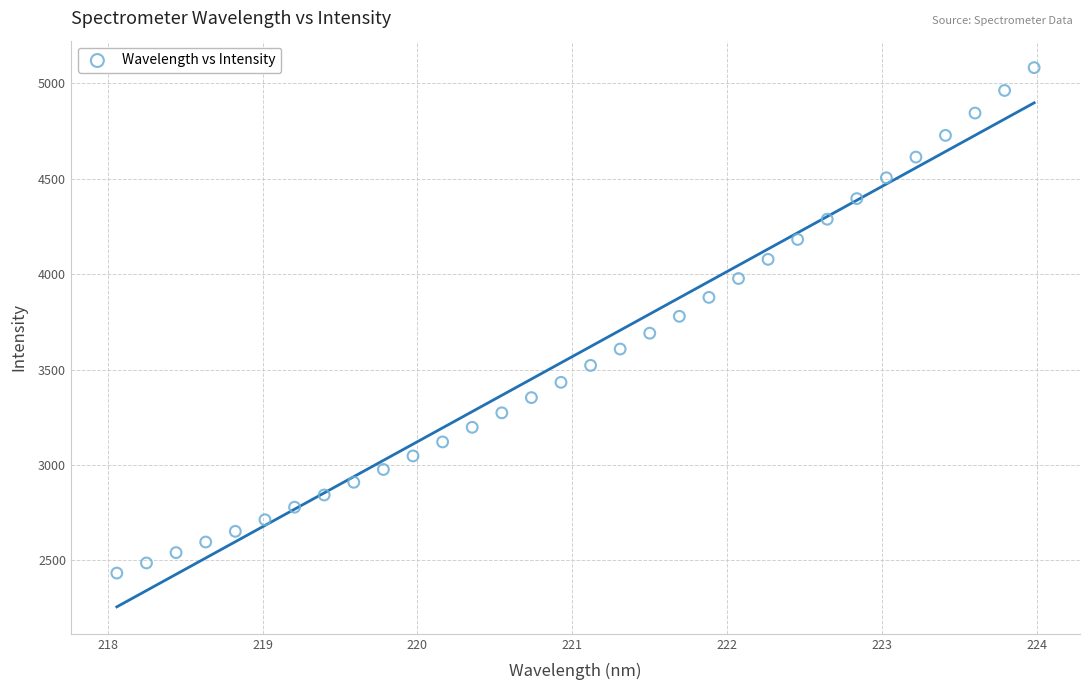

What is the range of X values (max minus min)?

5.9